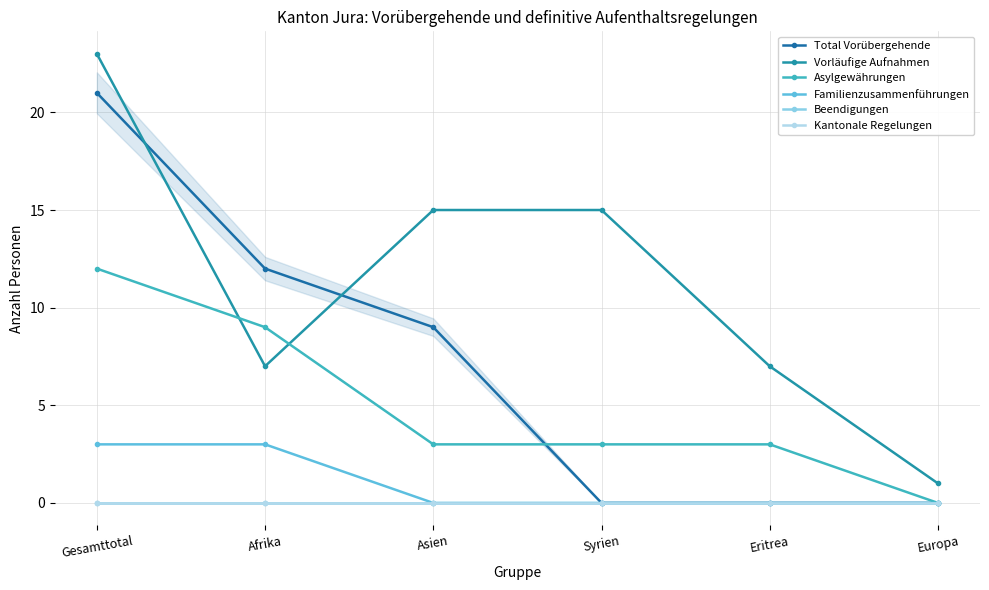

What is the maximum value shown in the chart?

23